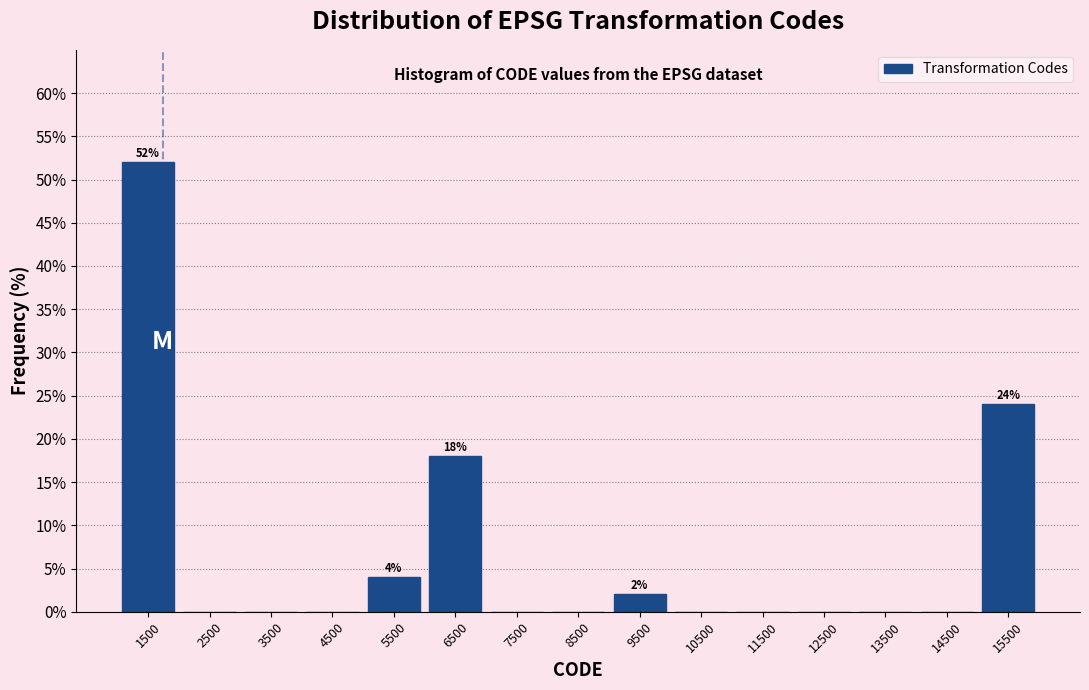

Over which range of the x-axis is the bar tallest?

1000 to 2000